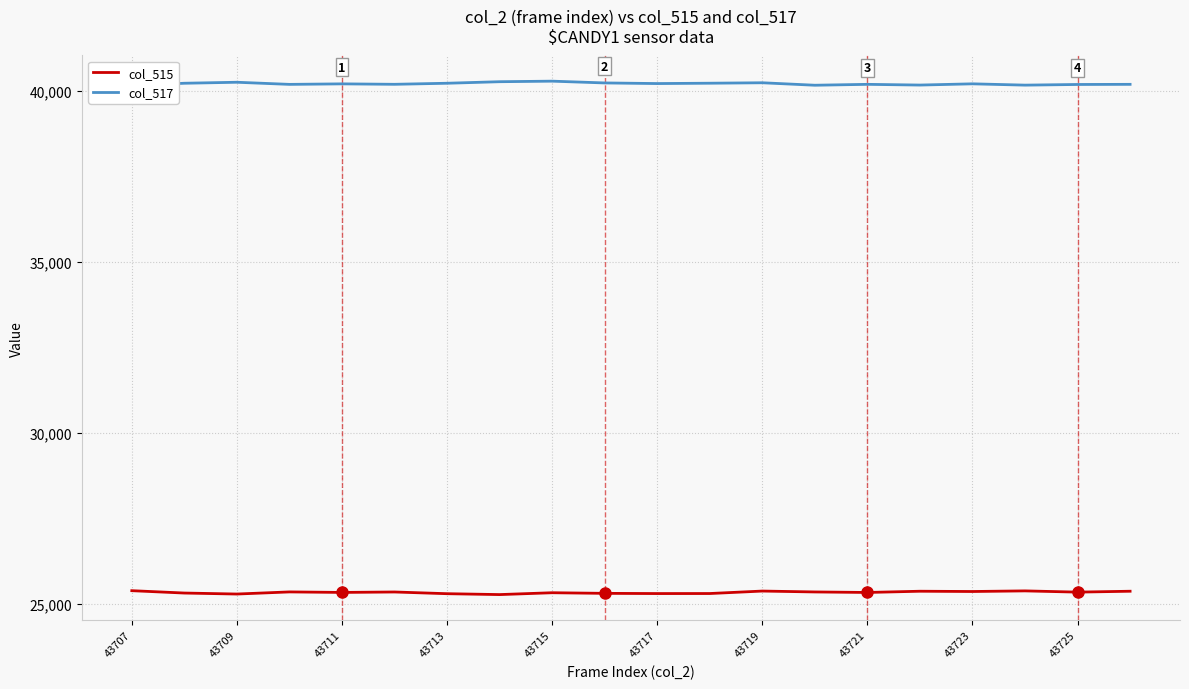

True or false: col_515 has a value of 25345 at 43725.

True